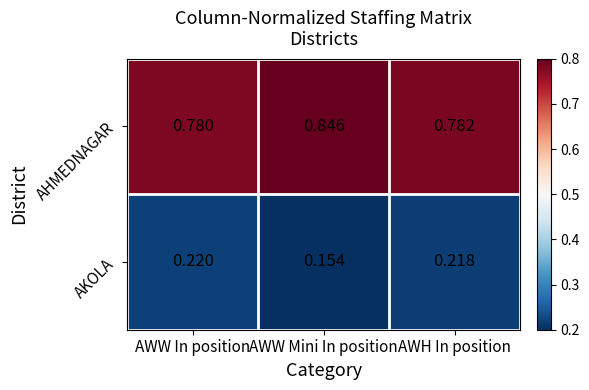

Which category has the highest value in the AHMEDNAGAR series?

AWW Mini In position